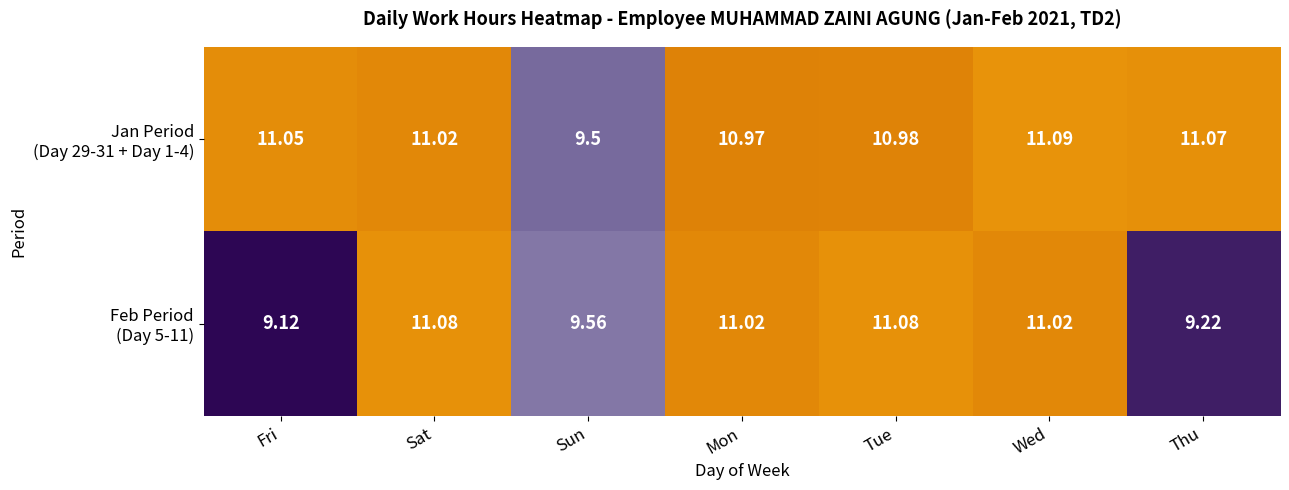

Which series has the largest range (max minus min)?

Feb Period (Day 5-11)